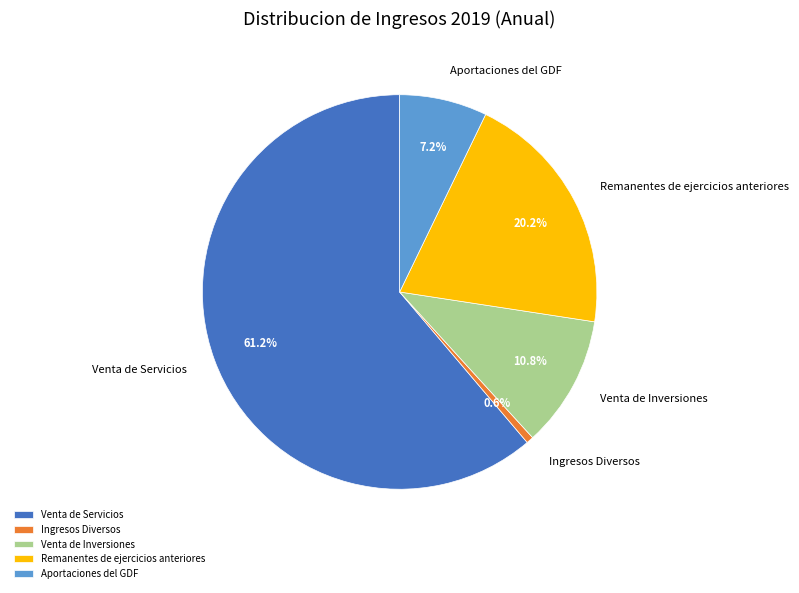

Which category accounts for the majority?

Venta de Servicios